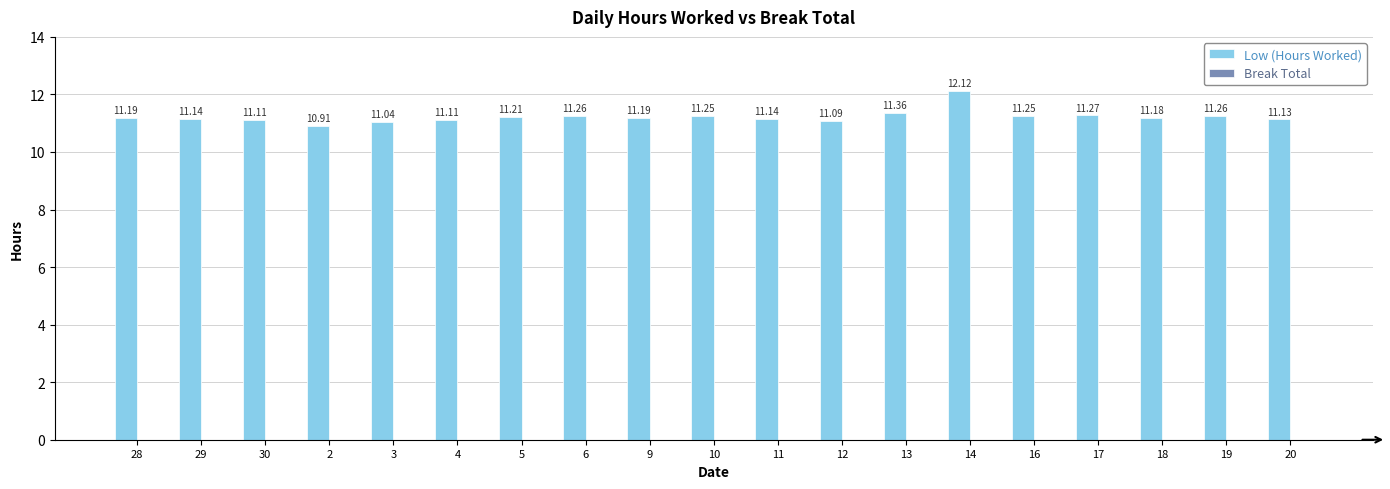

Which label corresponds to the smallest value in the chart?

2